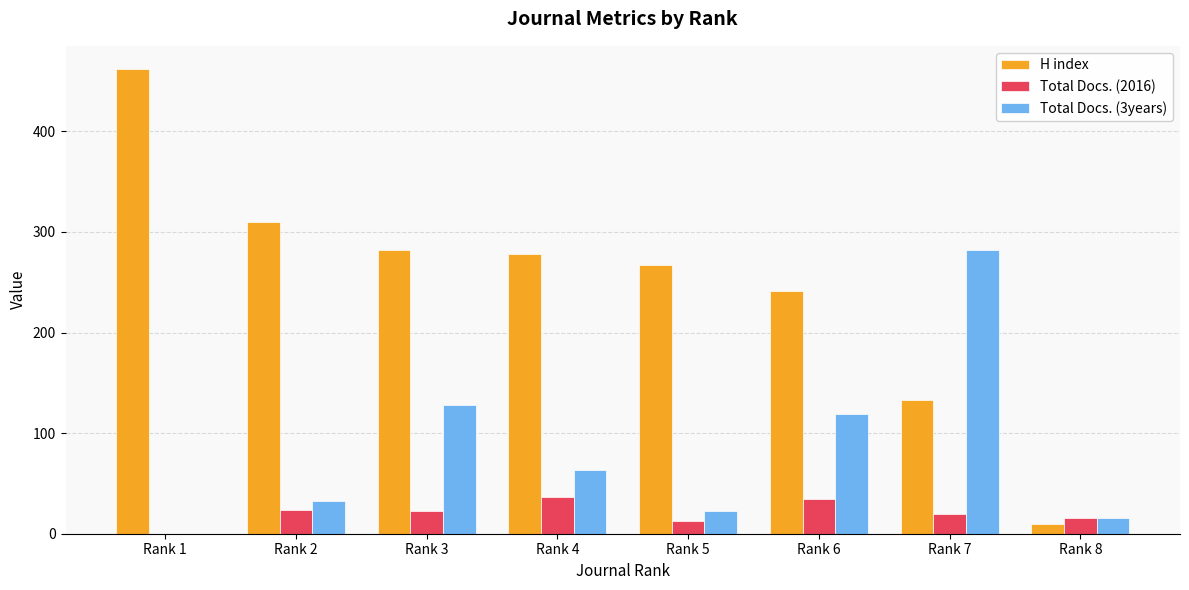

Which series has the largest total across all categories?

H index